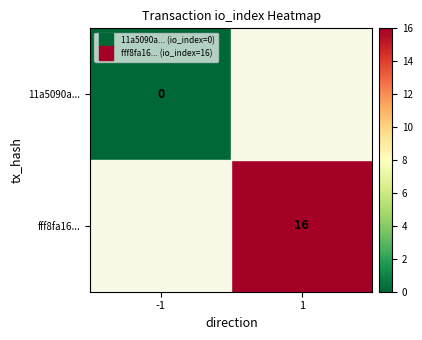

Read the fff8fa16... value at 1.

16.0